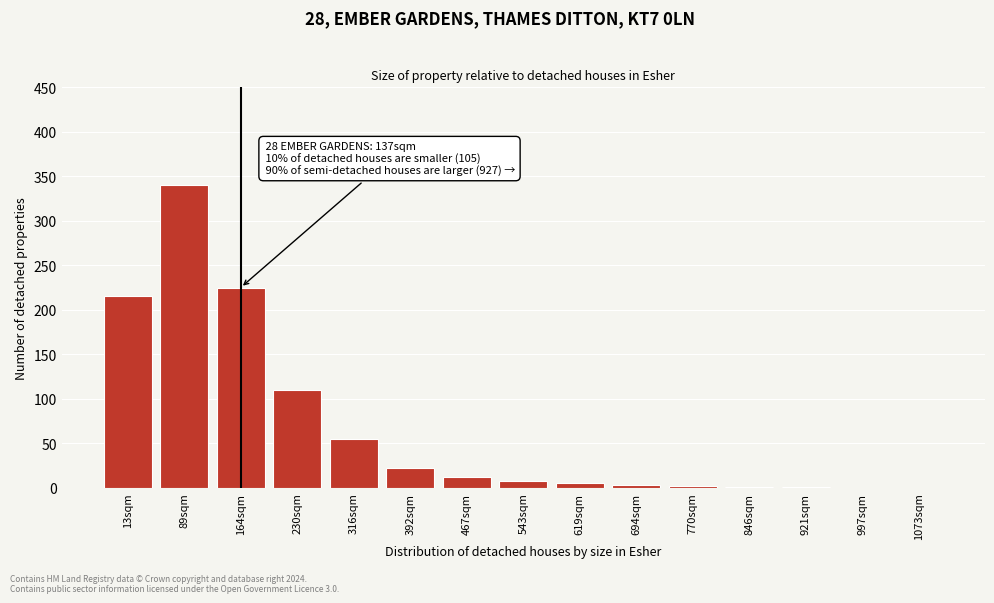

At which category does the chart reach its peak across all series?

89sqm